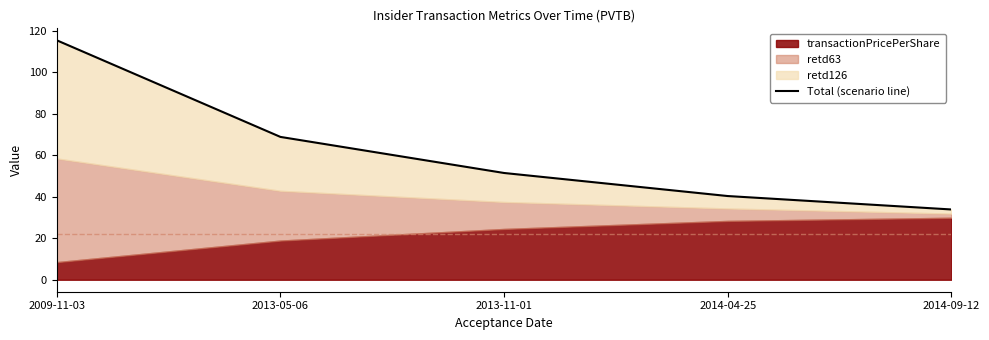

What is the difference between the maximum and second lowest values?

75.1